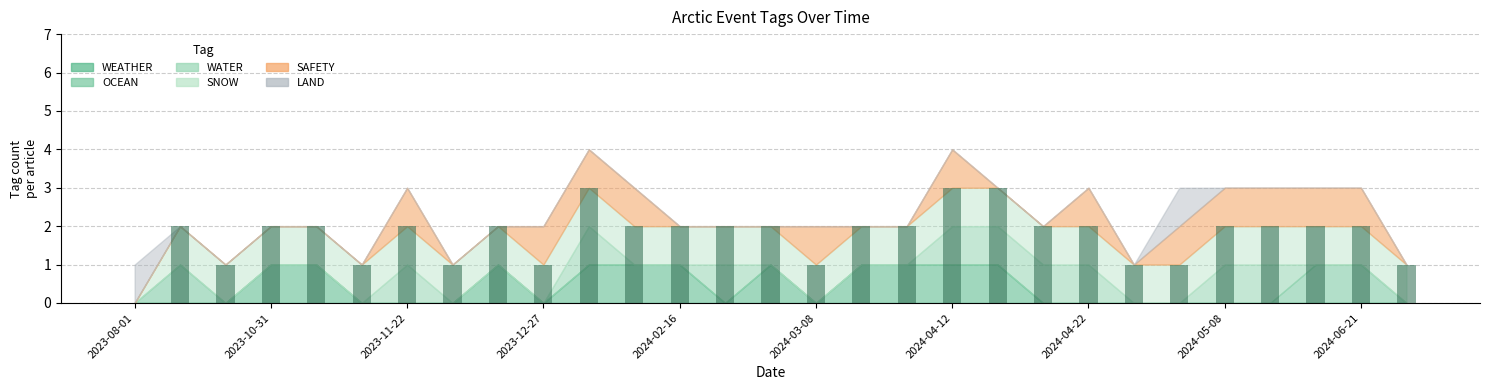

What is the sum of all values?

51